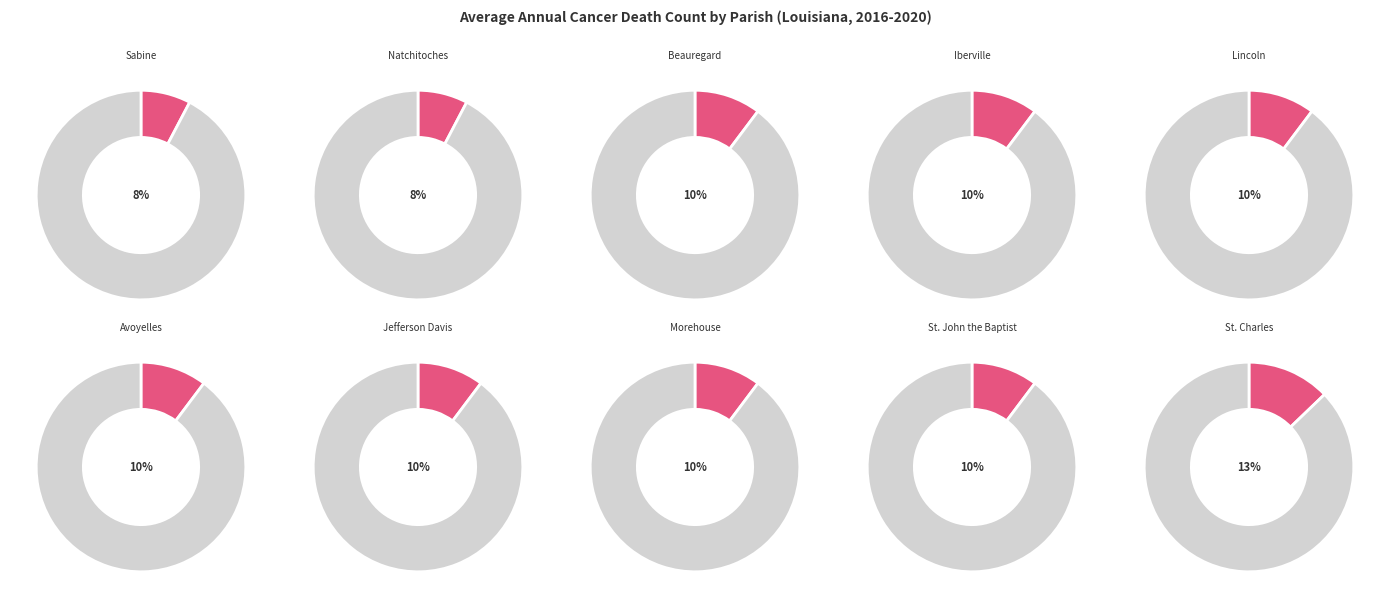

Combined, what portion of the pie is Jefferson Davis Parish and Natchitoches Parish?

17.9%